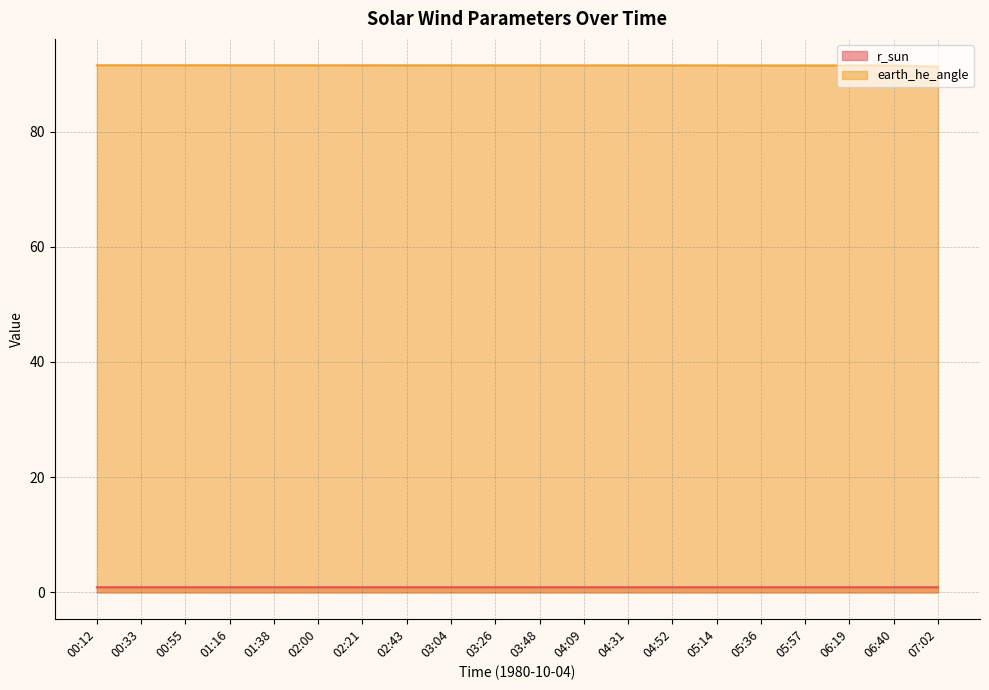

True or false: r_sun and earth_he_angle intersect in this chart.

False